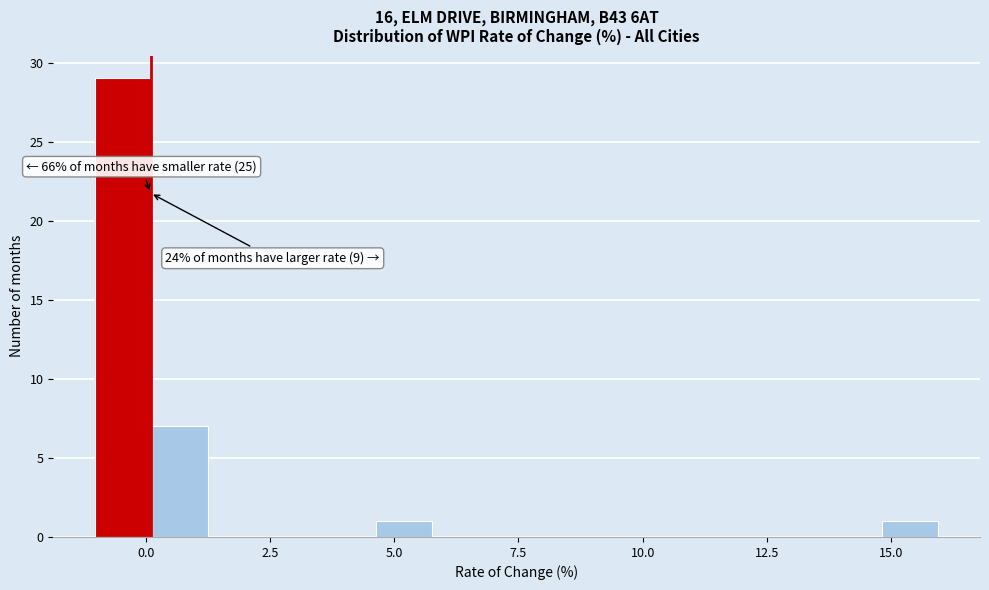

Read against the x-axis, roughly where is the centre of the tallest bar?

-0.5